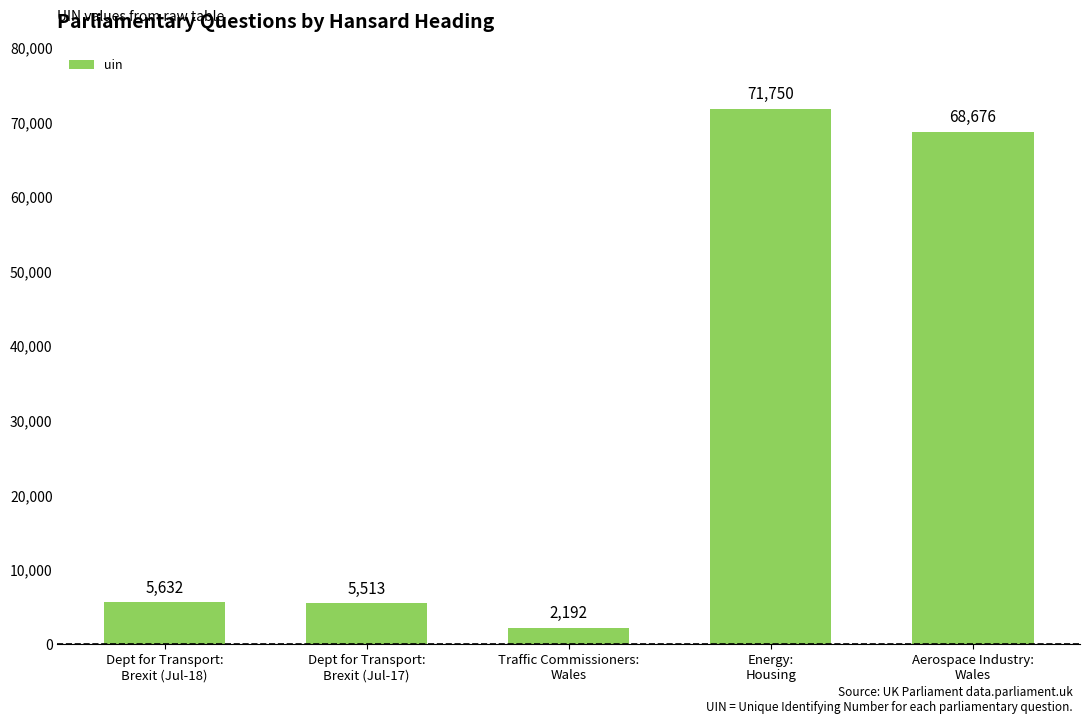

Reading left to right, transcribe all the data shown in this chart.

Dept for Transport:
Brexit (Jul-18)=5632	Dept for Transport:
Brexit (Jul-17)=5513	Traffic Commissioners:
Wales=2192	Energy:
Housing=71750	Aerospace Industry:
Wales=68676